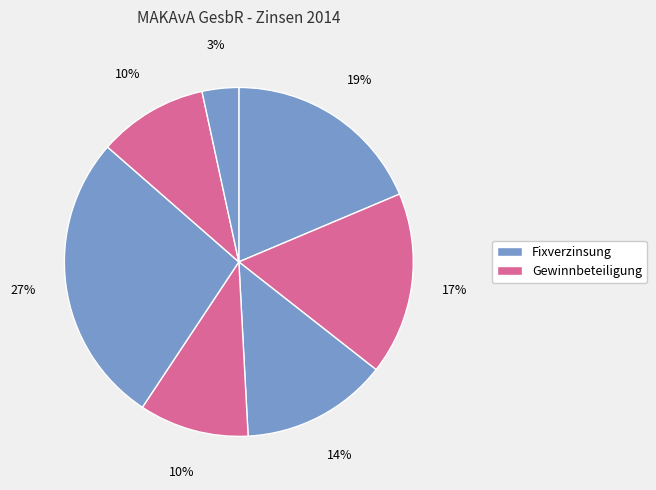

Count the number of slices in the pie.

7